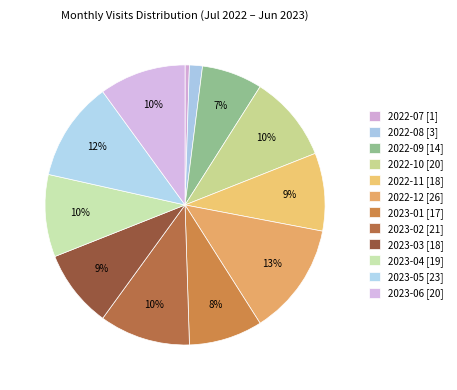

To the nearest percent, what is the average slice percentage?

8%